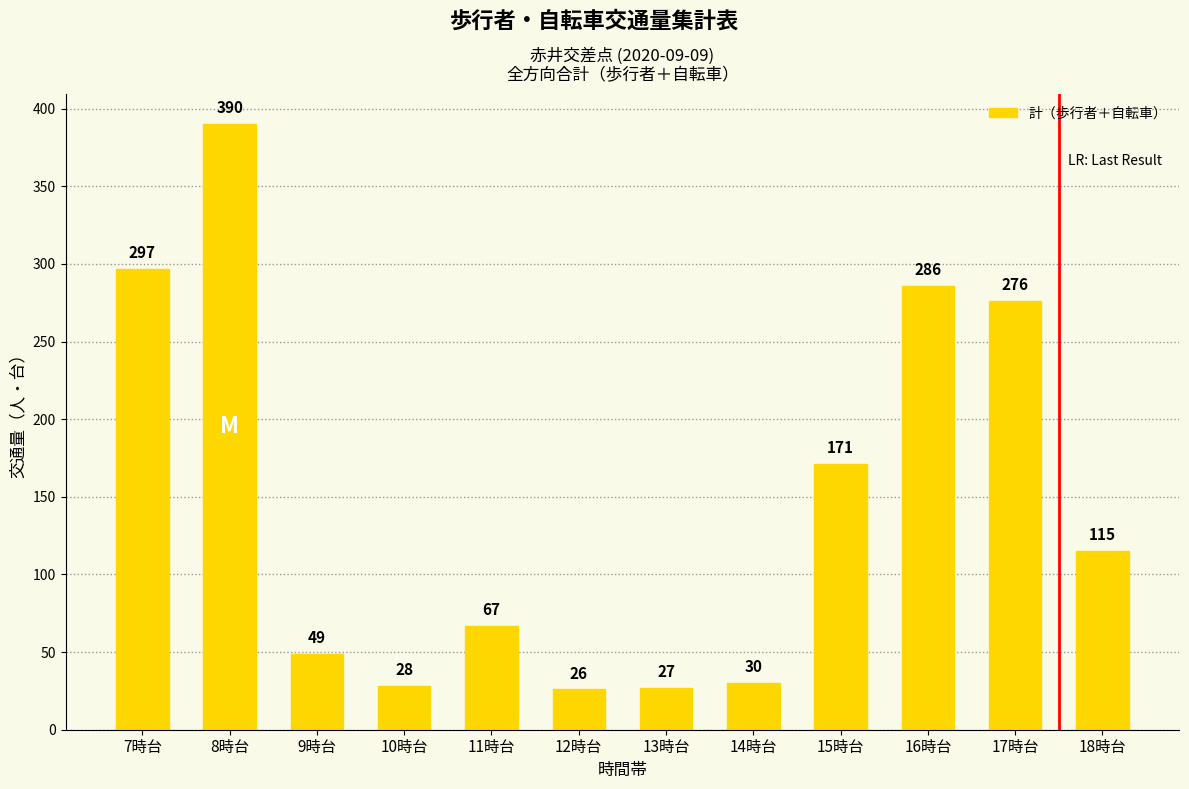

Is it true that the value at 7時台 is 297?

True